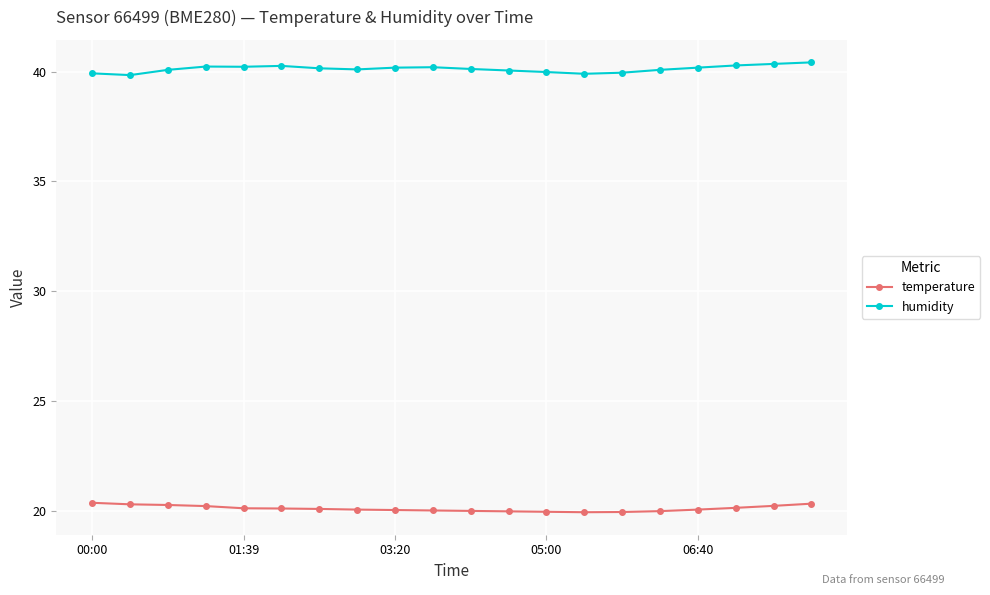

Rank the series by their average value, from lowest to highest.

temperature, humidity